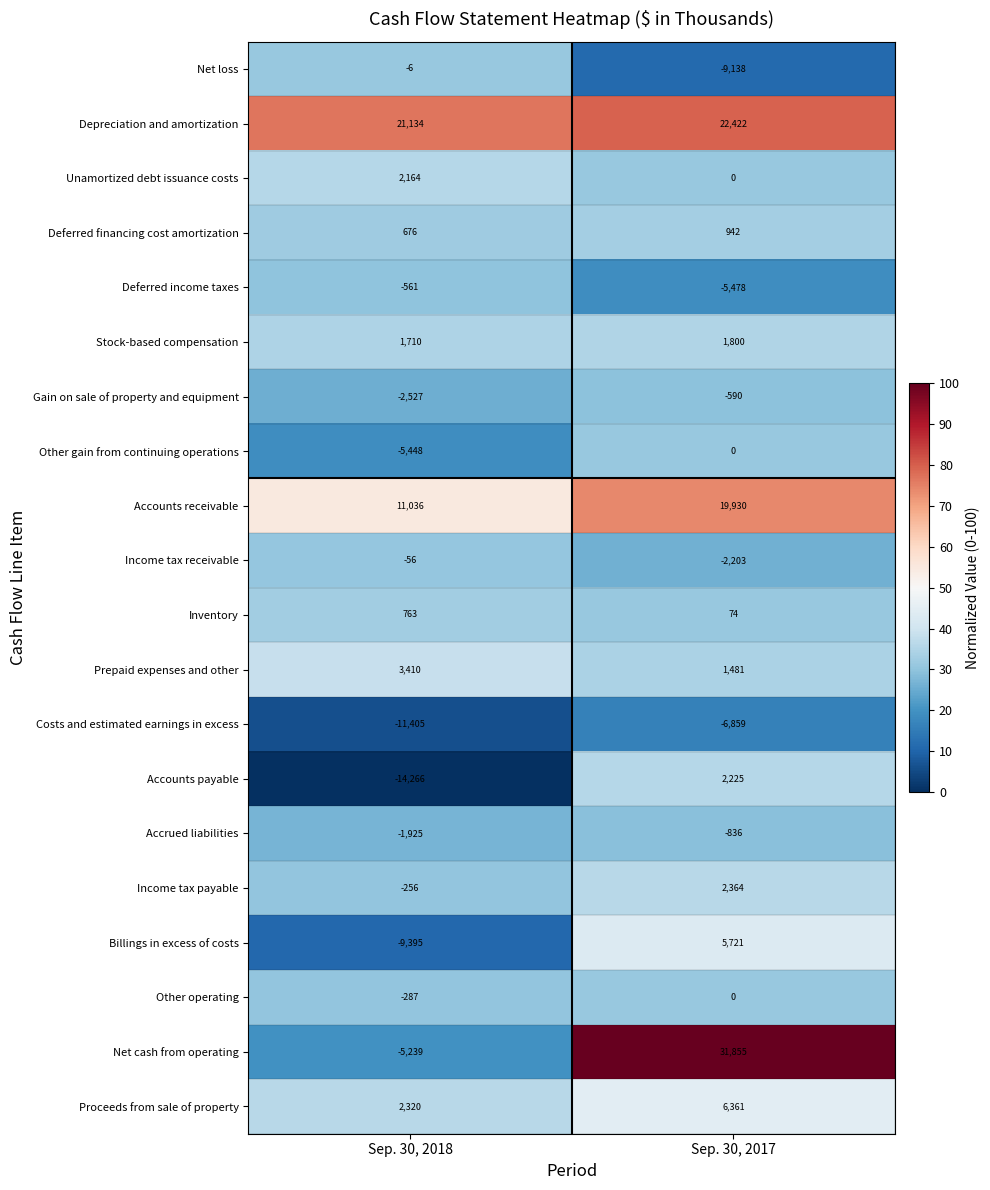

What is the spread (max minus min) of values at Sep. 30, 2017?

40993